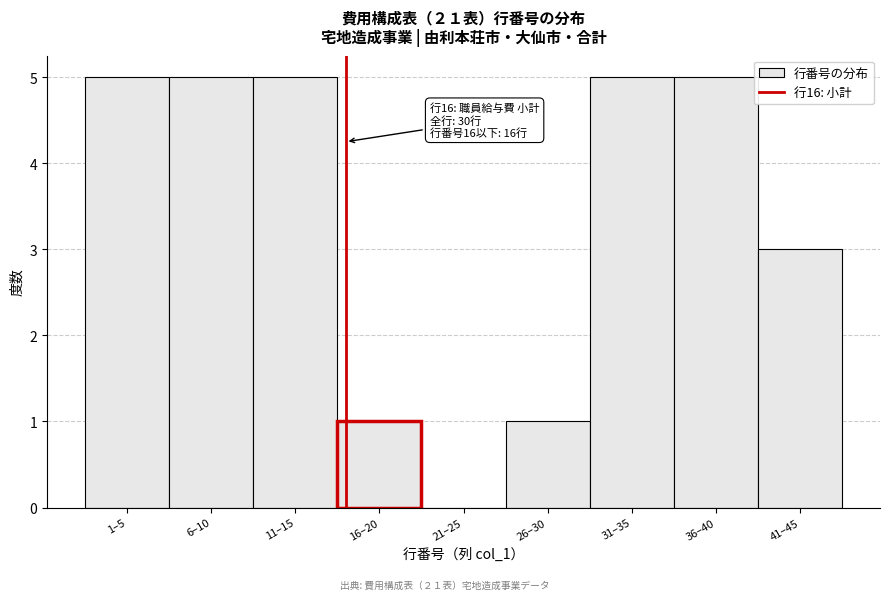

Reading left to right, extract all data points from this chart.

1–5=5	6–10=5	11–15=5	16–20=1	21–25=0	26–30=1	31–35=5	36–40=5	41–45=3